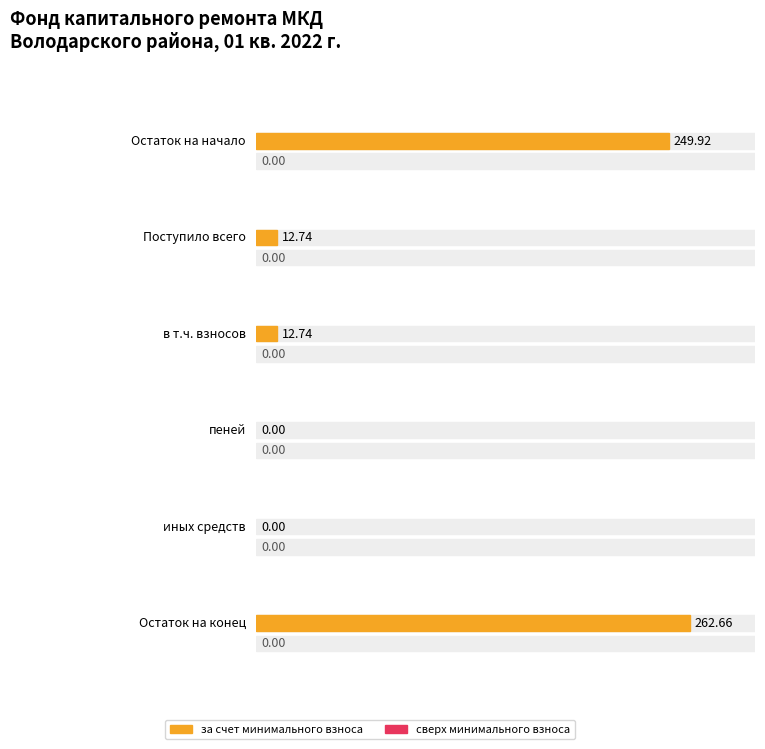

True or false: за счет минимального взноса has a value of 0.0 at пеней.

True